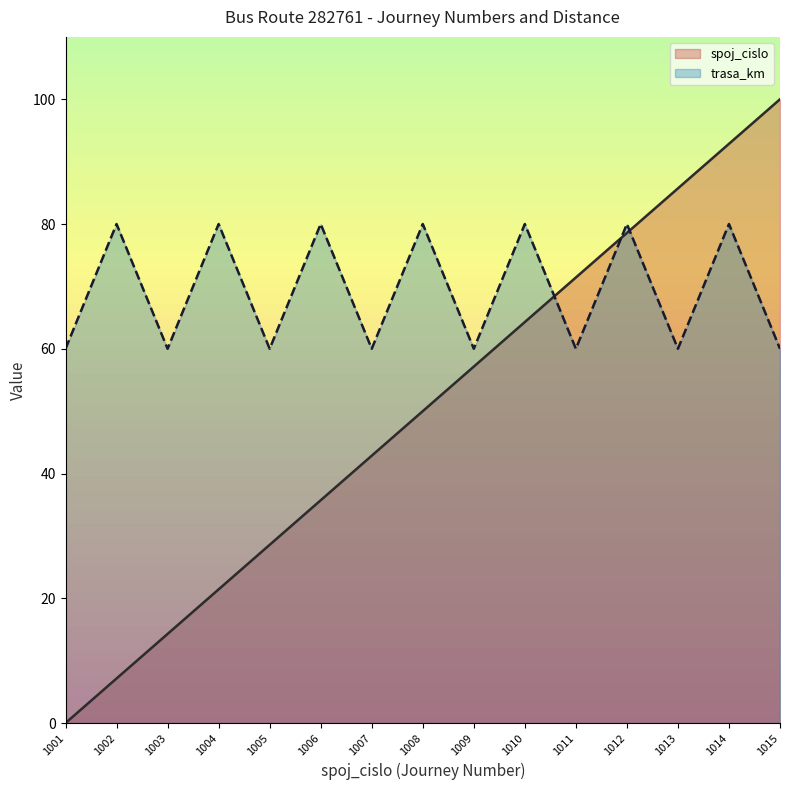

True or false: trasa_km and spoj_cislo intersect in this chart.

True